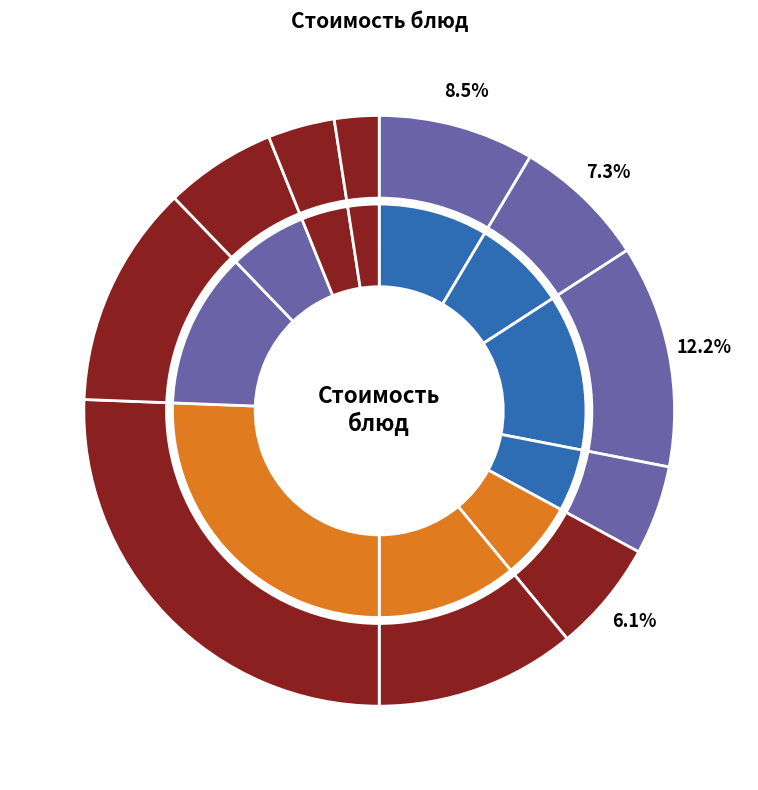

True or false: Уха из минтая со взбитым яйцом accounts for 21% of the total.

False